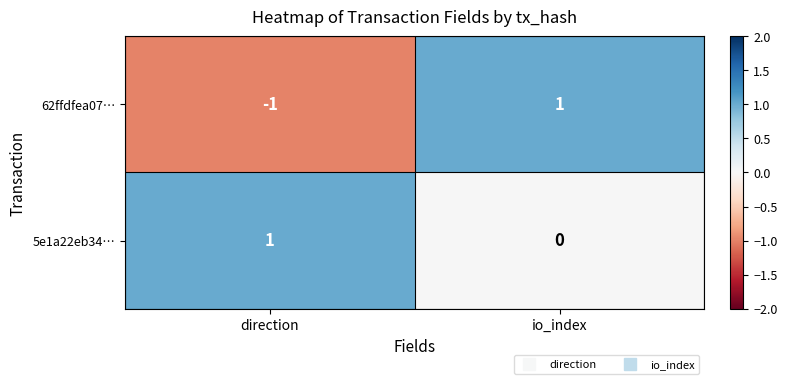

Is it true that 5e1a22eb34… equals 2 at direction?

False